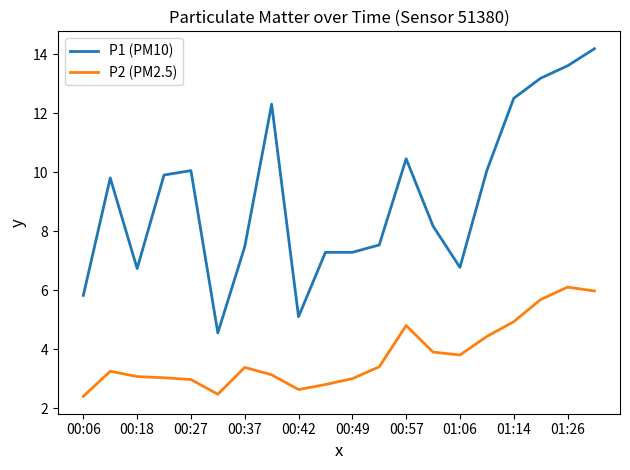

What is the minimum value shown in the chart?

2.4